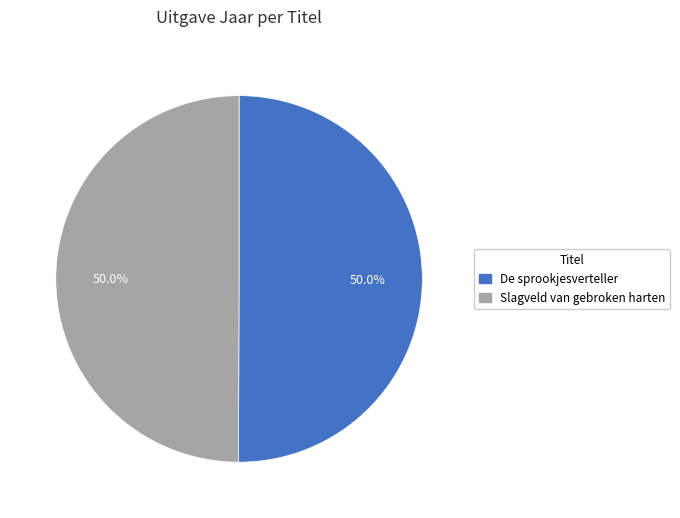

To the nearest percent, what percentage of the pie is De sprookjesverteller?

50%